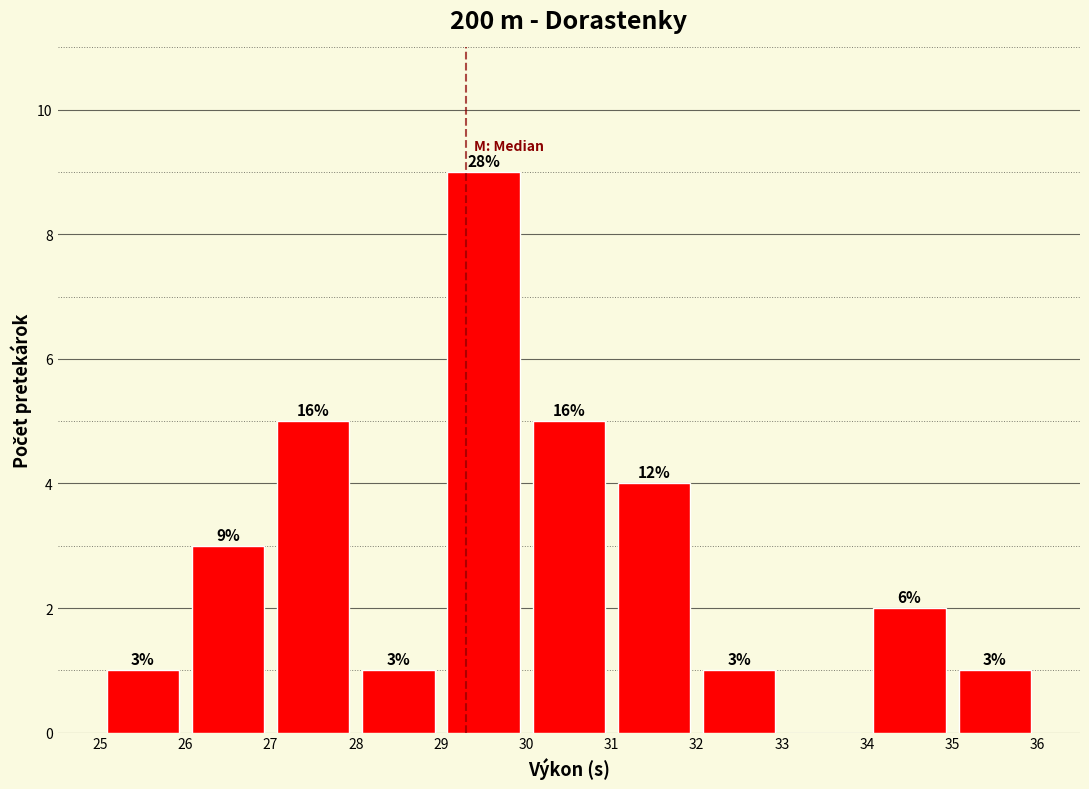

Which range on the x-axis has the tallest bar?

29 to 30